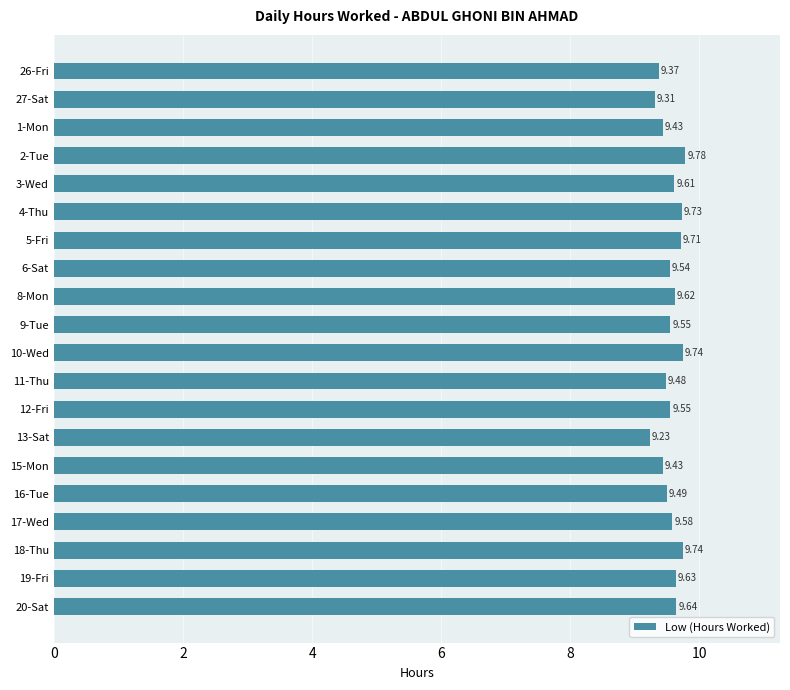

Does the chart contain any negative values?

No